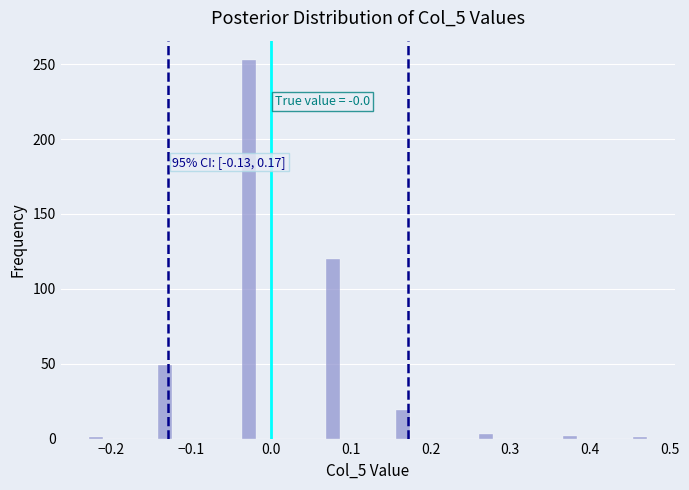

Around what value on the x-axis is the tallest bar? Give the approximate position of its centre, as read against the axis.

-0.03